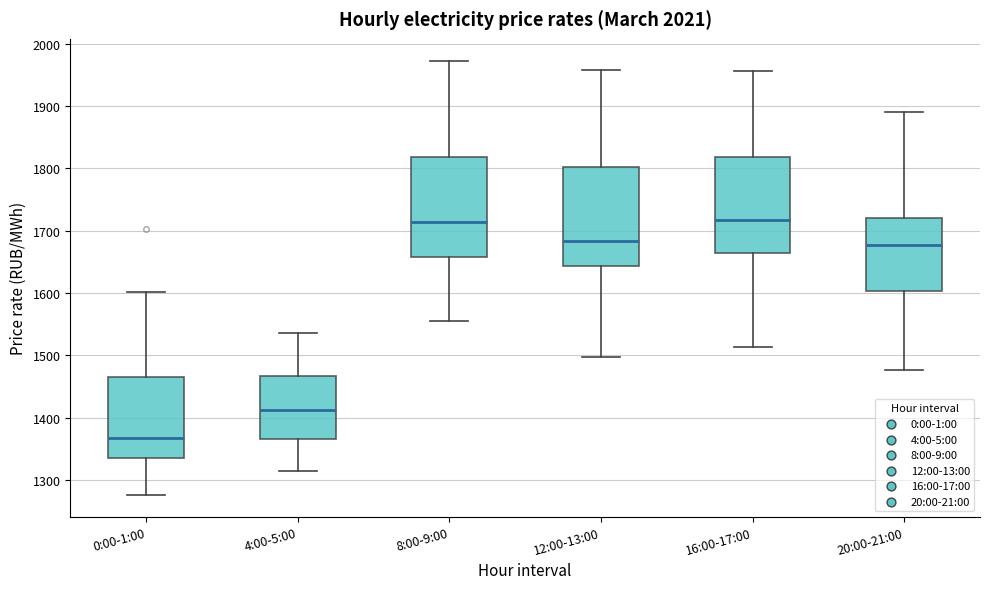

Where is the upper edge of the box for 8:00-9:00 on the y-axis? The values are not printed on the chart, so give them approximately, as read against the axis.

1820